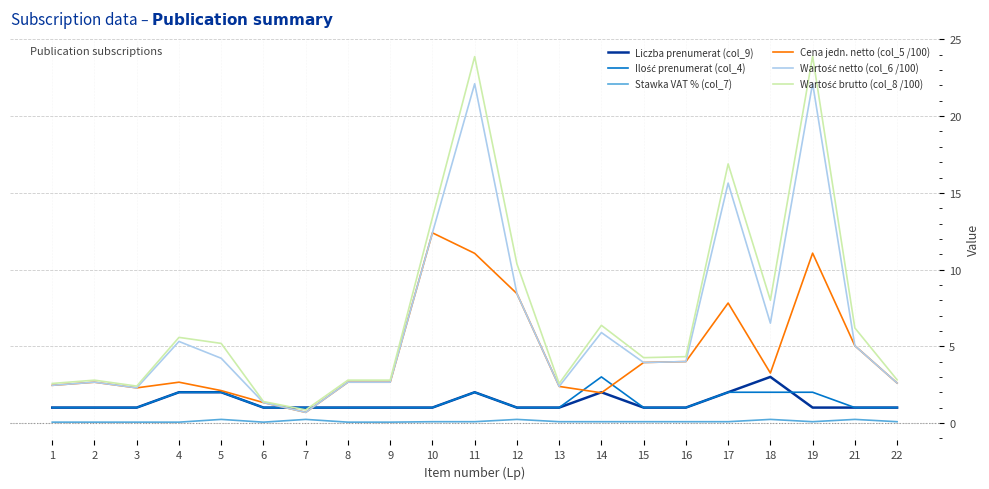

True or false: Stawka VAT % (col_7) and Liczba prenumerat (col_9) intersect in this chart.

False